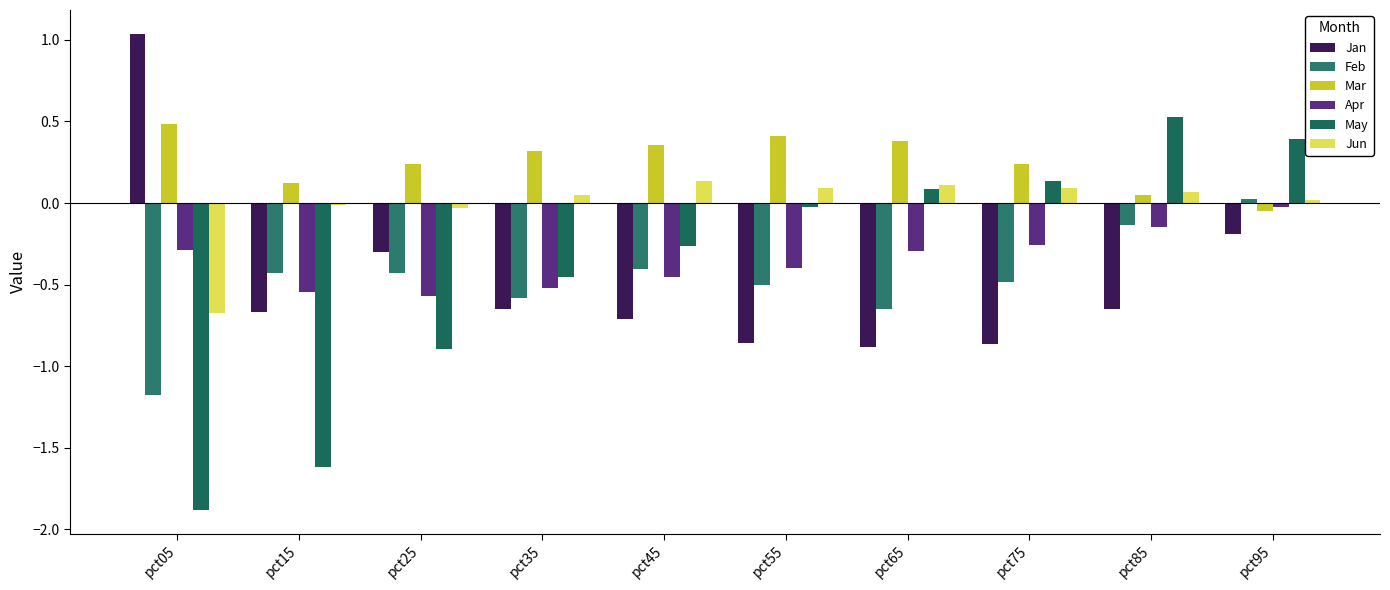

What is the difference between the highest and lowest values at pct35?

1.0